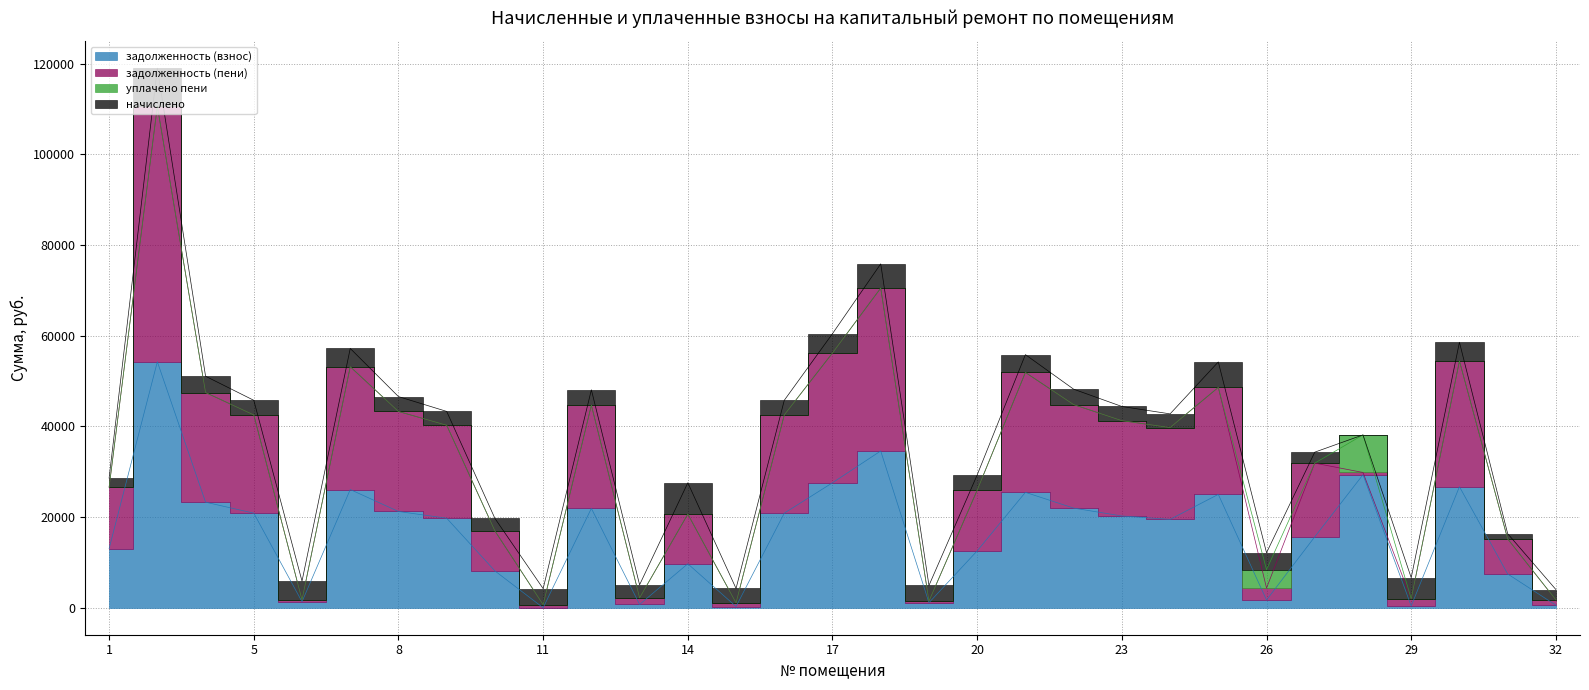

What is the spread (max minus min) of values at 16?

21667.9